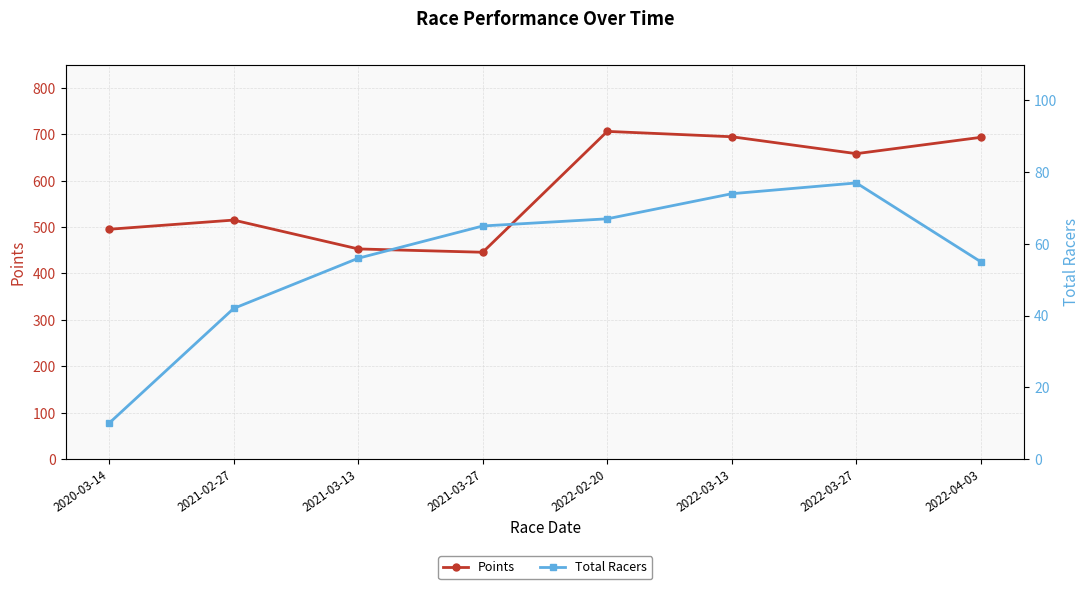

The value of Total Racers at 2022-04-03 is 55.0. True or false?

True